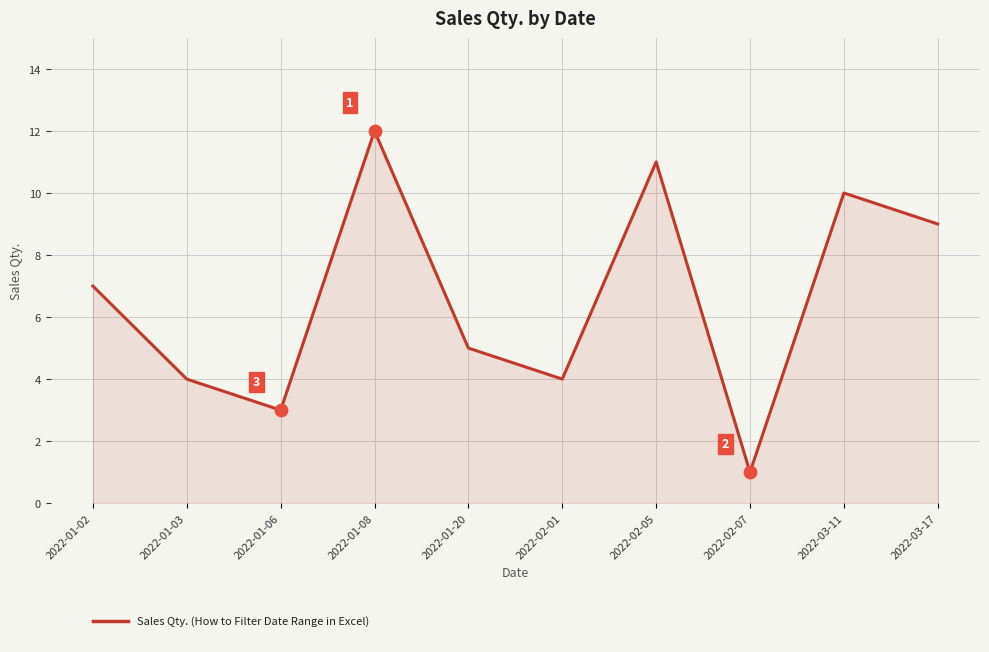

What is the change in value from 2022-01-02 to 2022-02-01?

-3